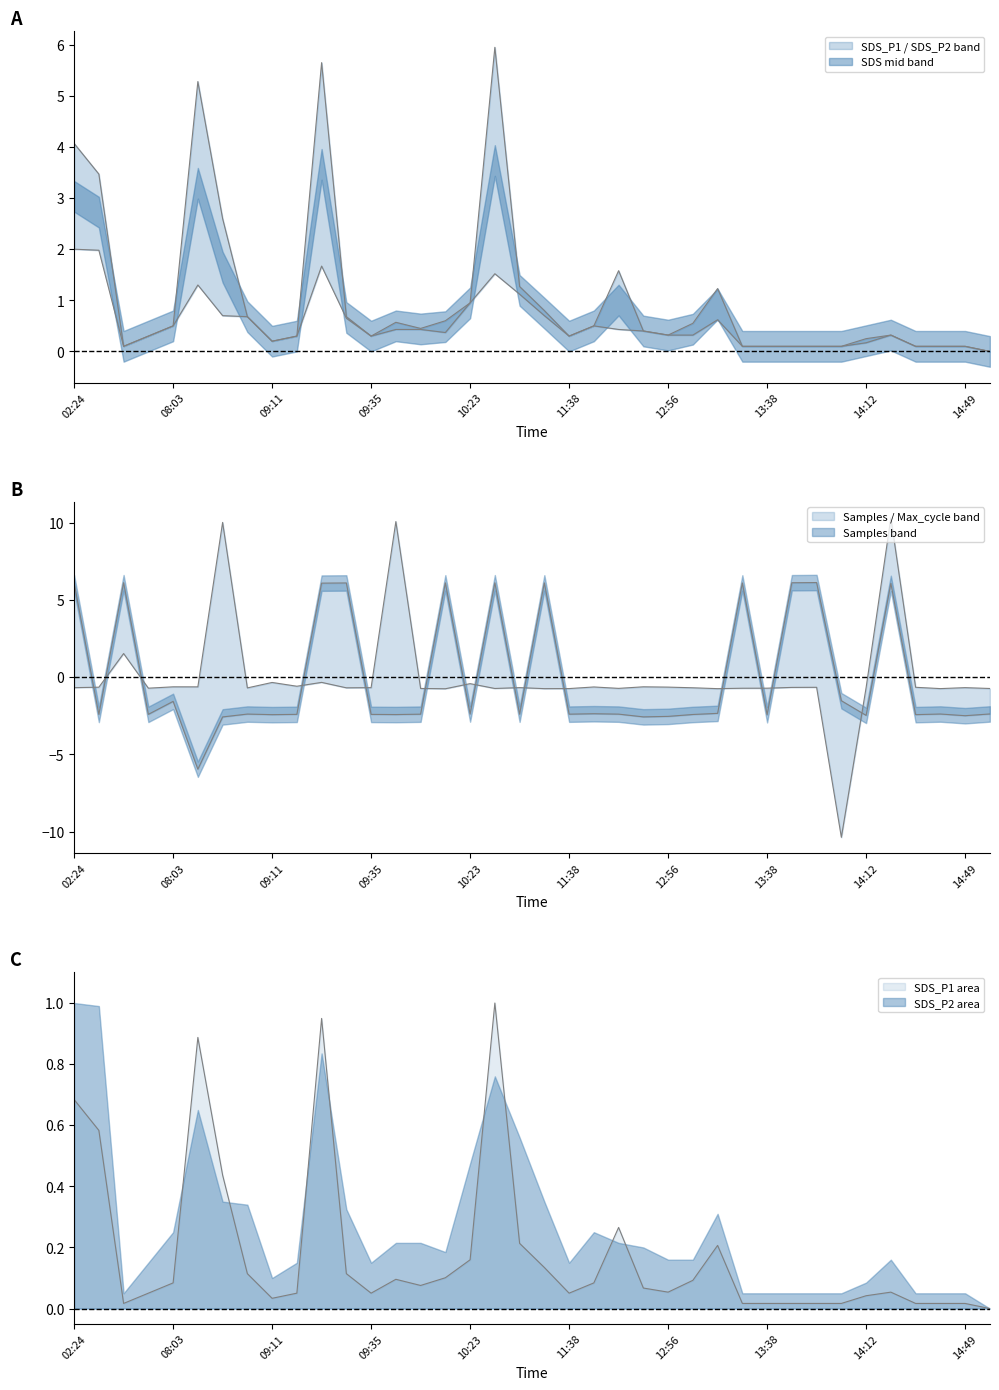

True or false: SDS_P2 and SDS_P1 cross at least once.

False